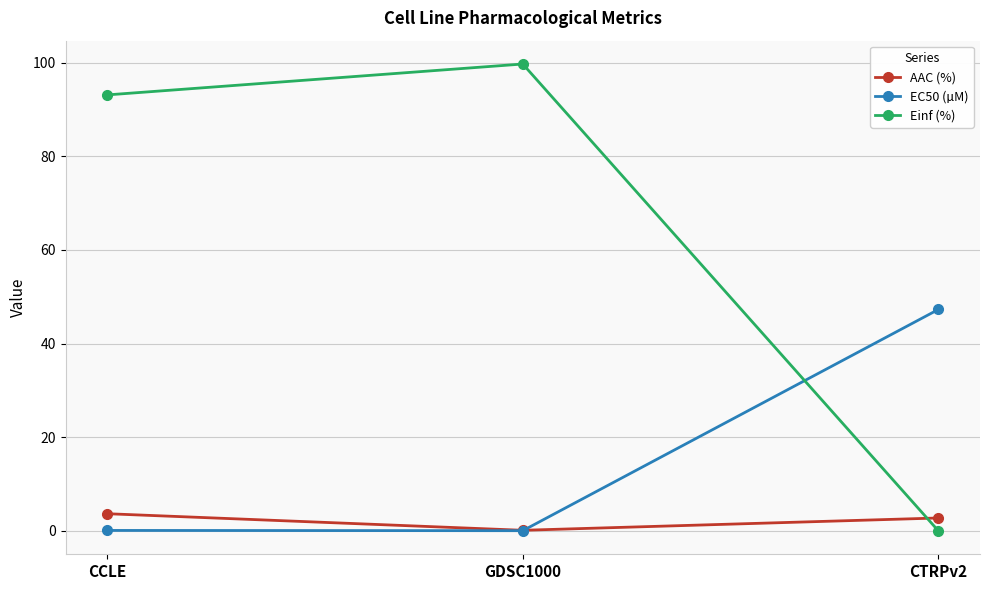

At which label does Einf (%) reach its peak?

GDSC1000